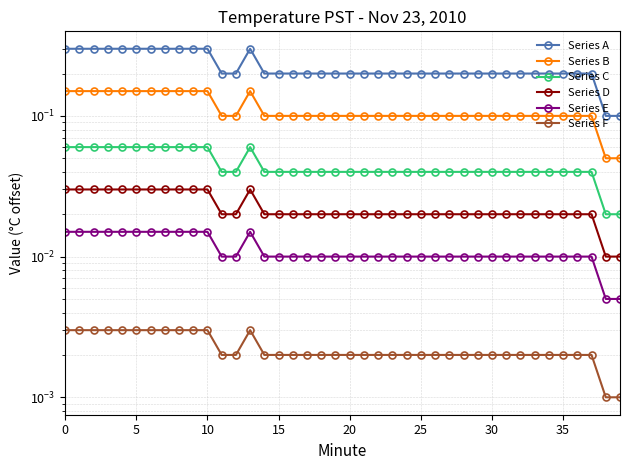

Which series changed the most between 21 and 33?

Series A